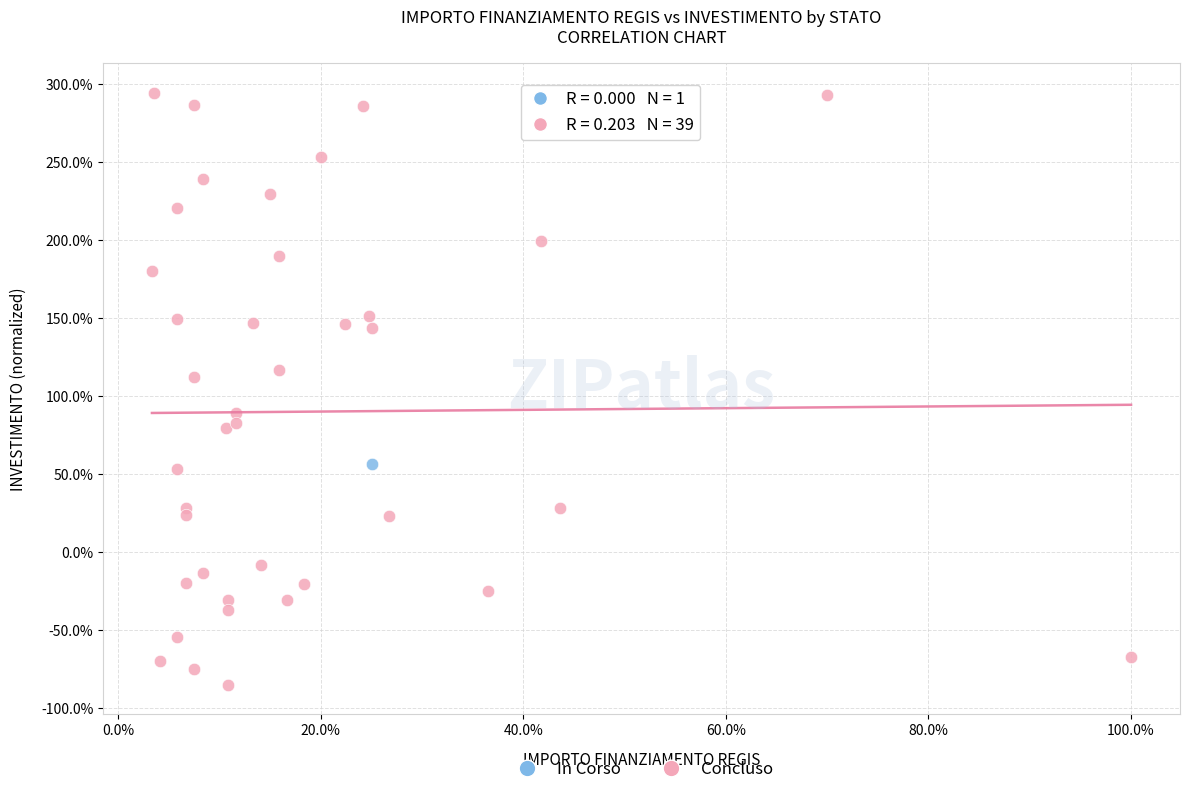

What are all the series names shown in the legend?

In Corso, Concluso